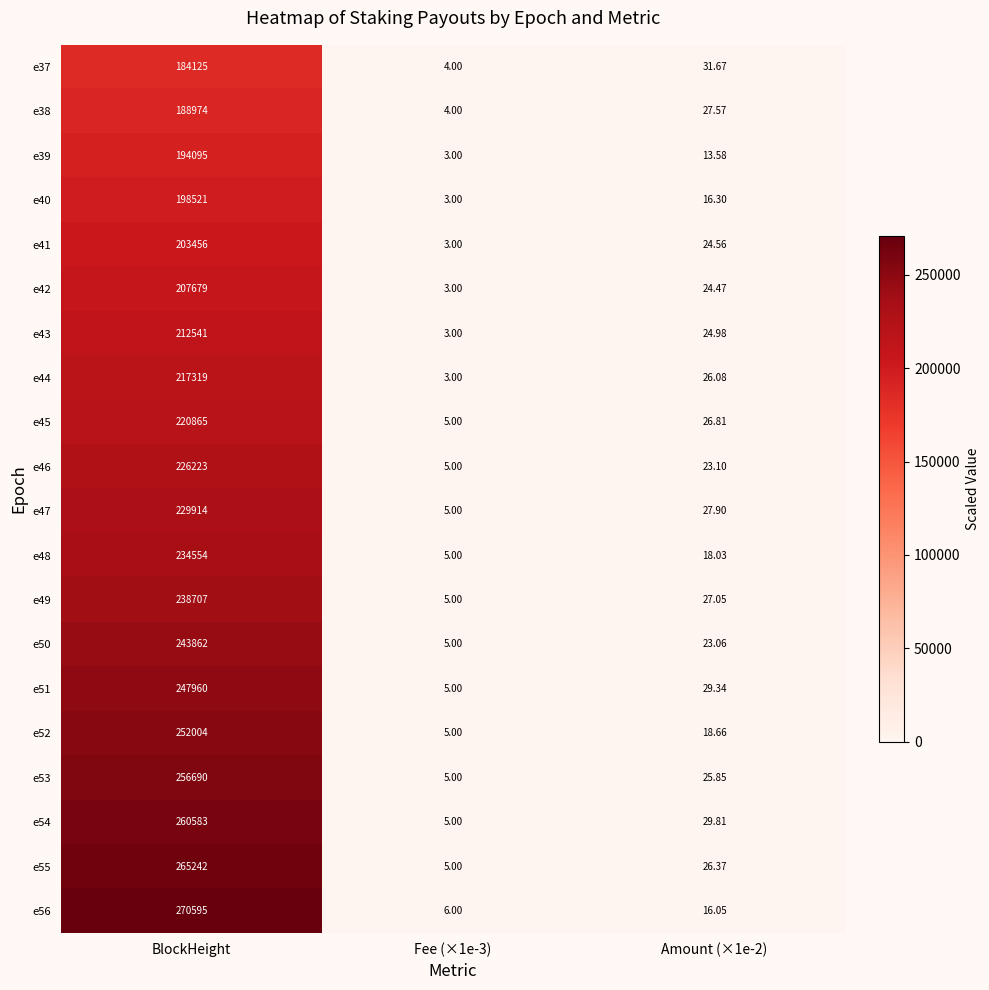

At which category does the chart reach its minimum across all series?

Fee (×1e-3)